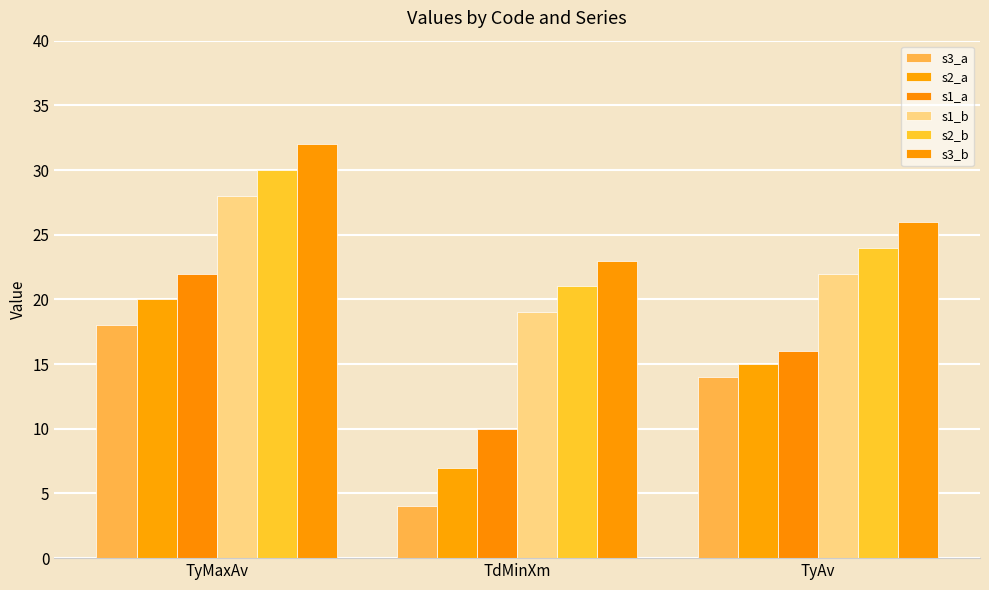

At which category is the sum across all series the highest?

TyMaxAv